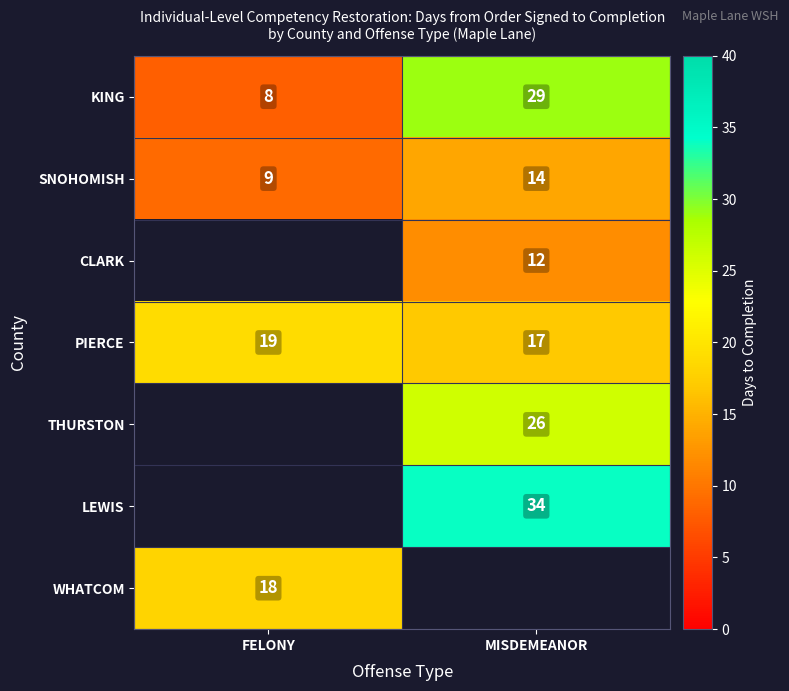

Read the SNOHOMISH value at MISDEMEANOR.

14